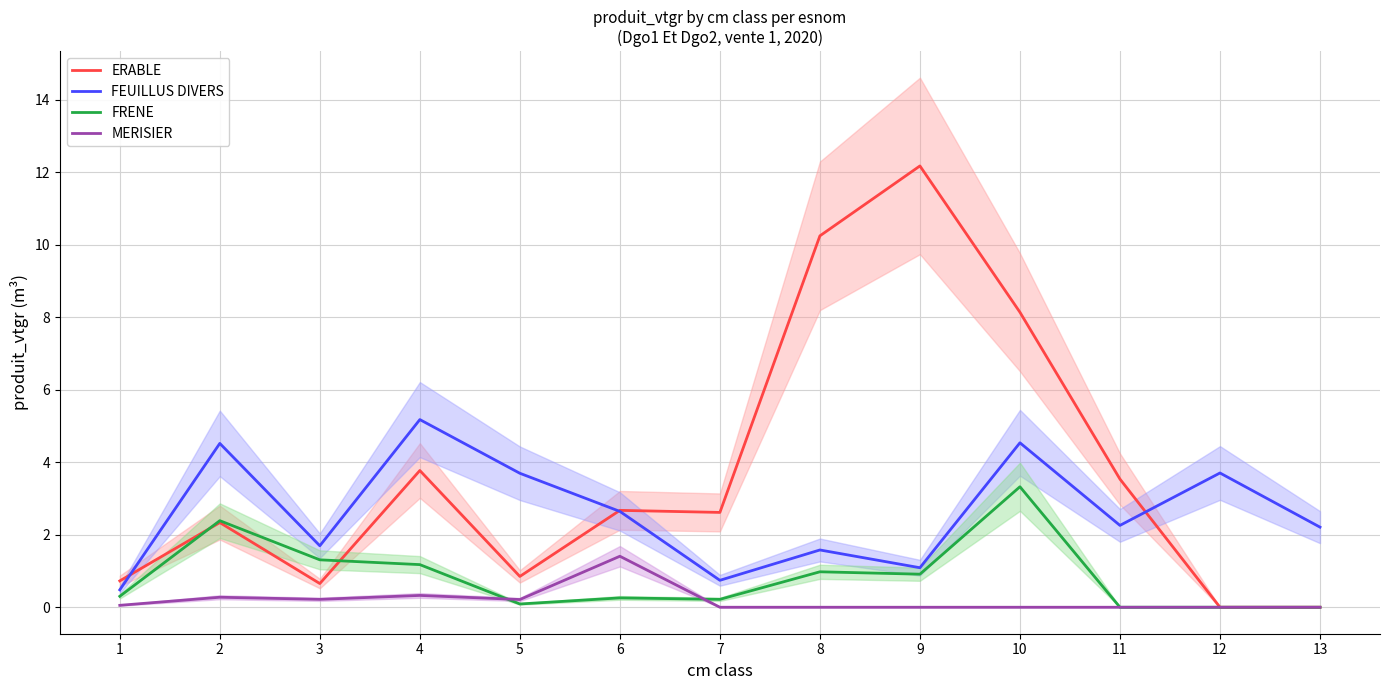

Read the MERISIER value at 6.

1.4